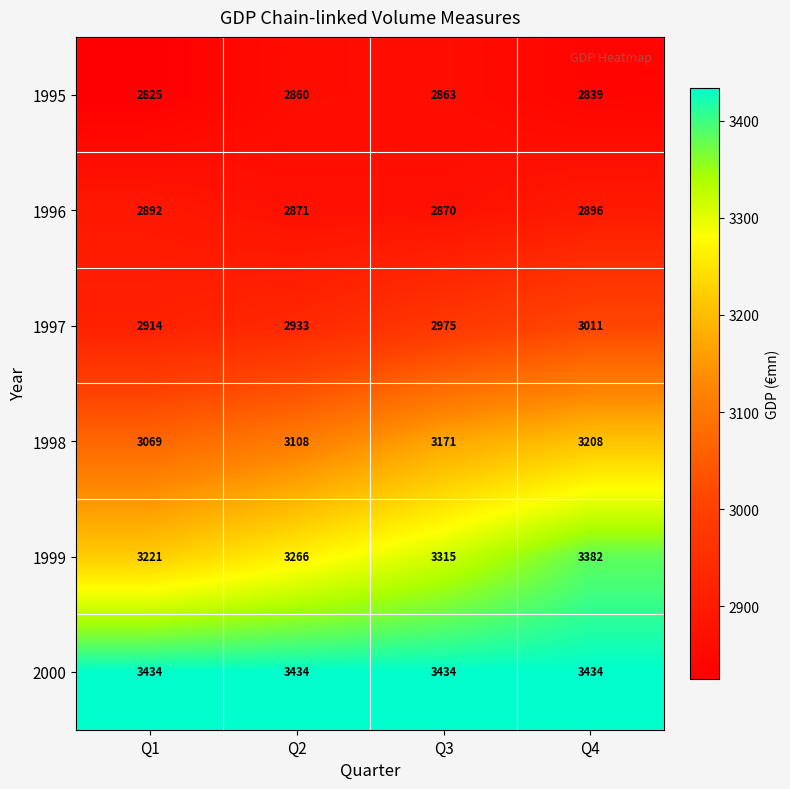

What is the greatest value displayed?

3434